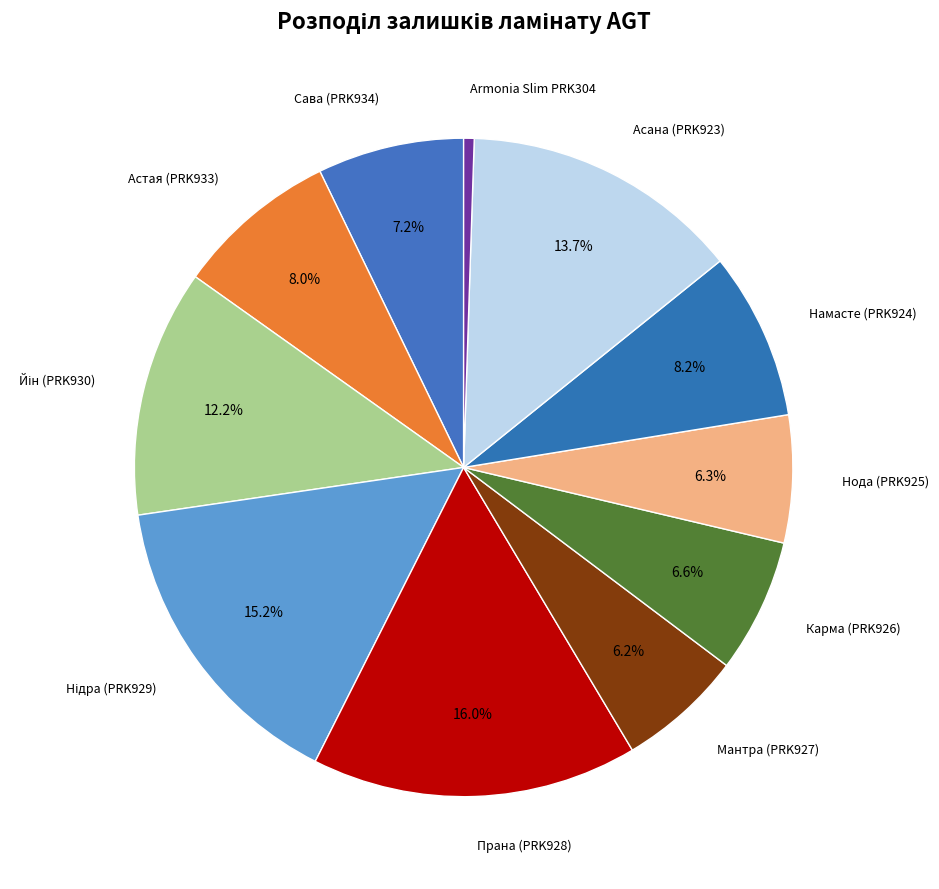

What is the largest slice in the pie chart?

Прана (PRK928)